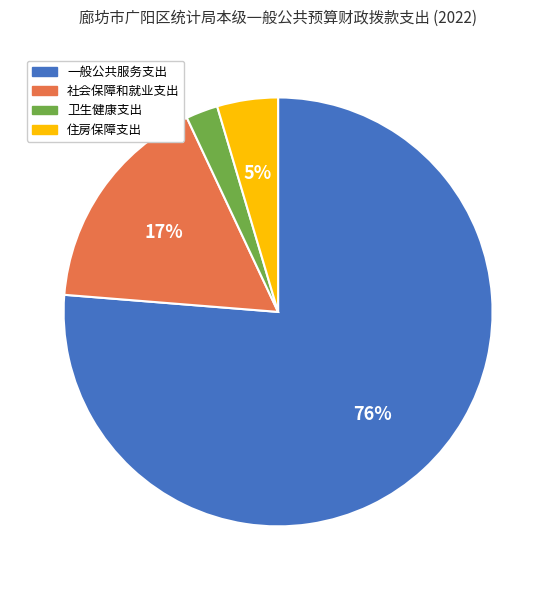

How many slices are in this pie chart?

4